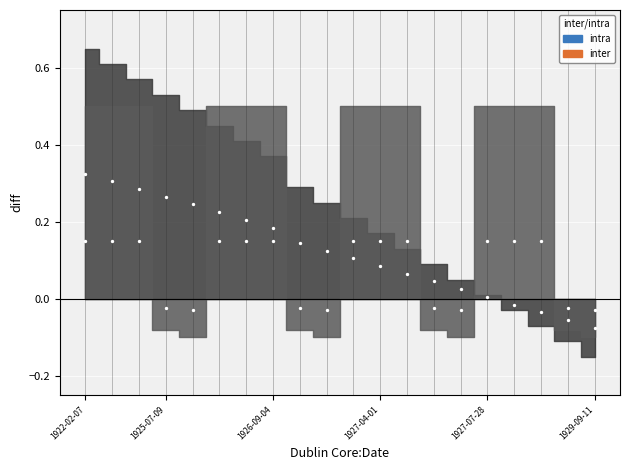

Which series reaches the minimum Y coordinate?

intra